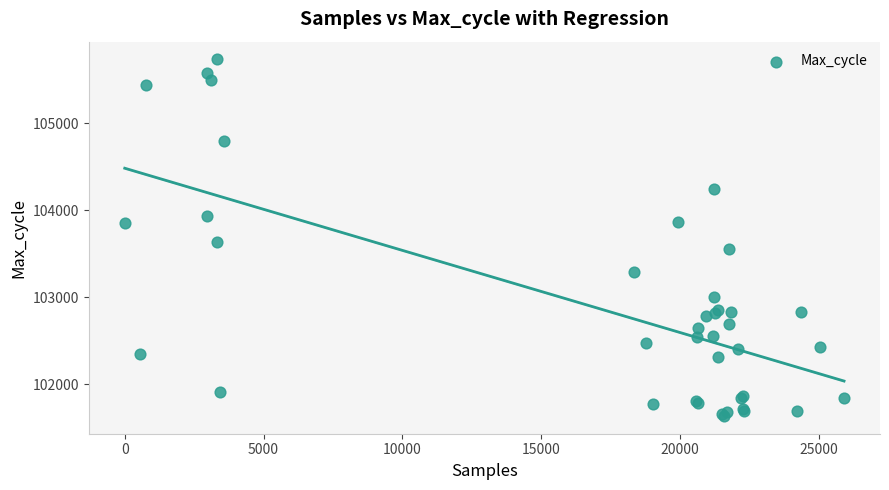

What Y value in the scatter plot is closest to 103686?

103640